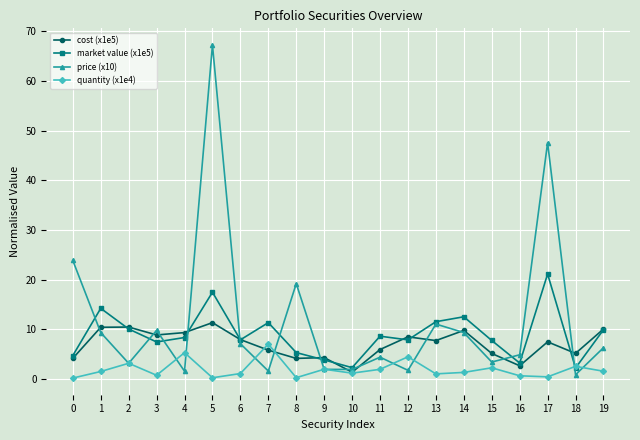

What is the value of the price (x10) point at the 15th from the left?

9.4